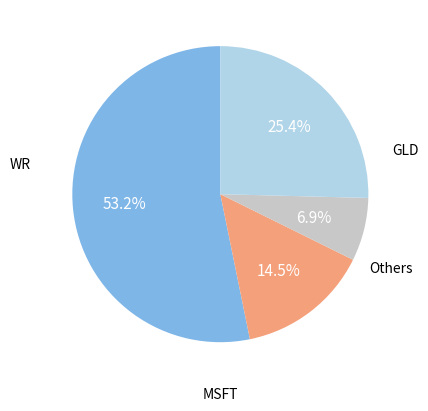

Is there any slice that represents more than half of the pie?

Yes